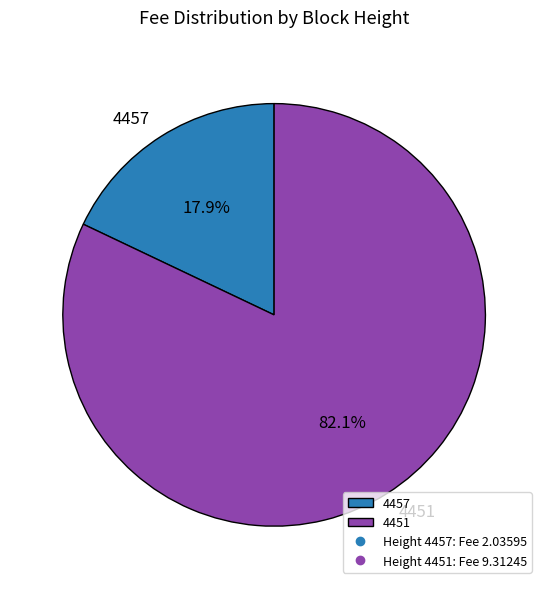

Which category has the smallest portion of the pie?

4457